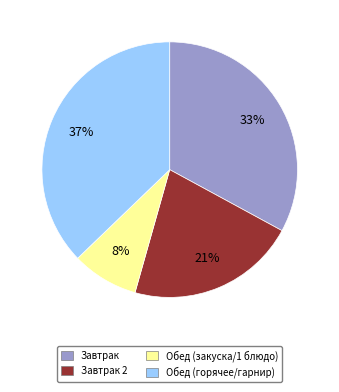

Is Обед (горячее/гарнир) the majority of the pie?

No